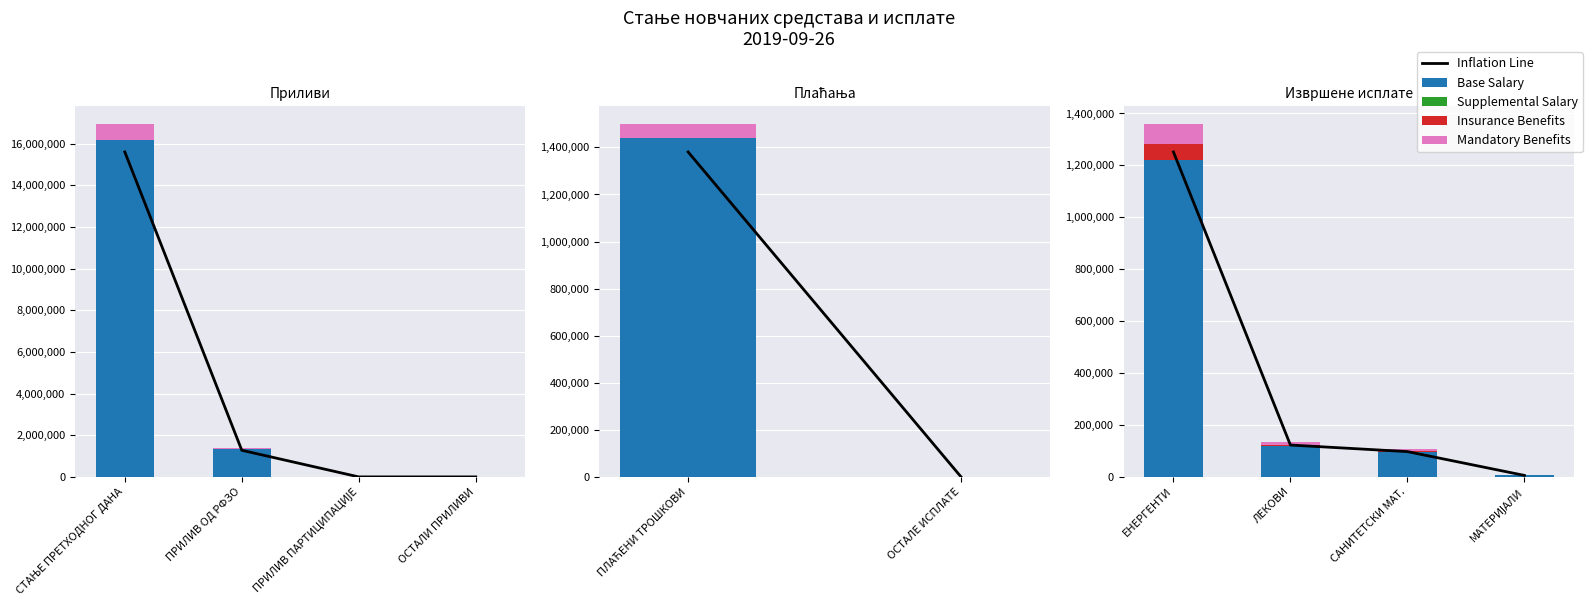

What is the difference between the maximum and minimum values in the Inflation Line series?

1246034.8